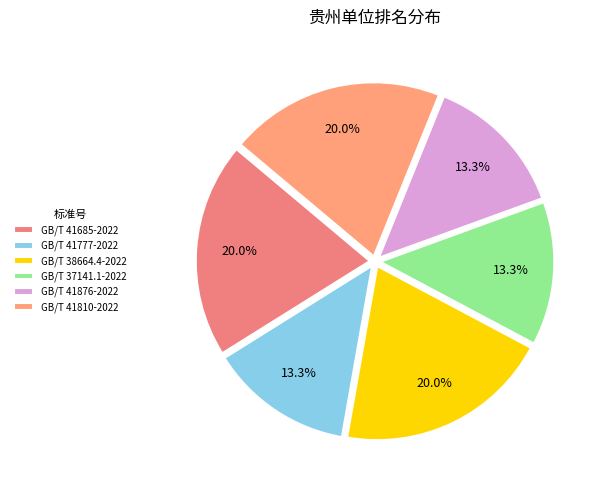

What percentage is the GB/T 41777-2022 slice, to the nearest percent?

13%